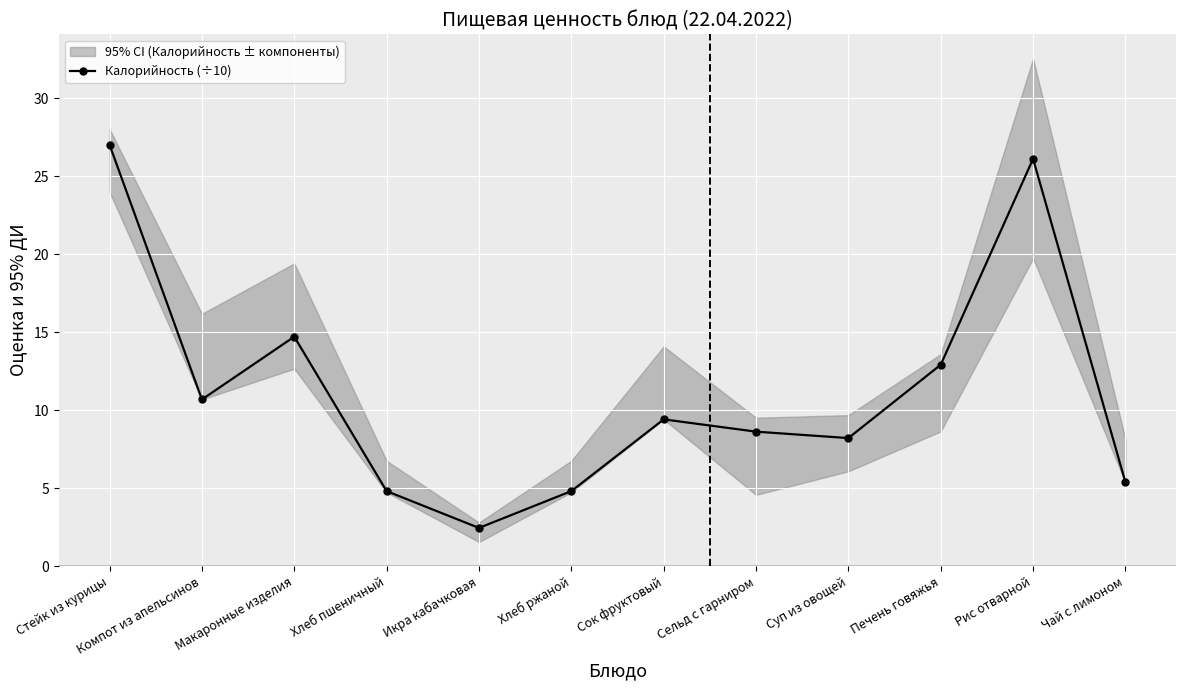

Which category has the lowest value in the Калорийность (÷10) series?

Икра кабачковая